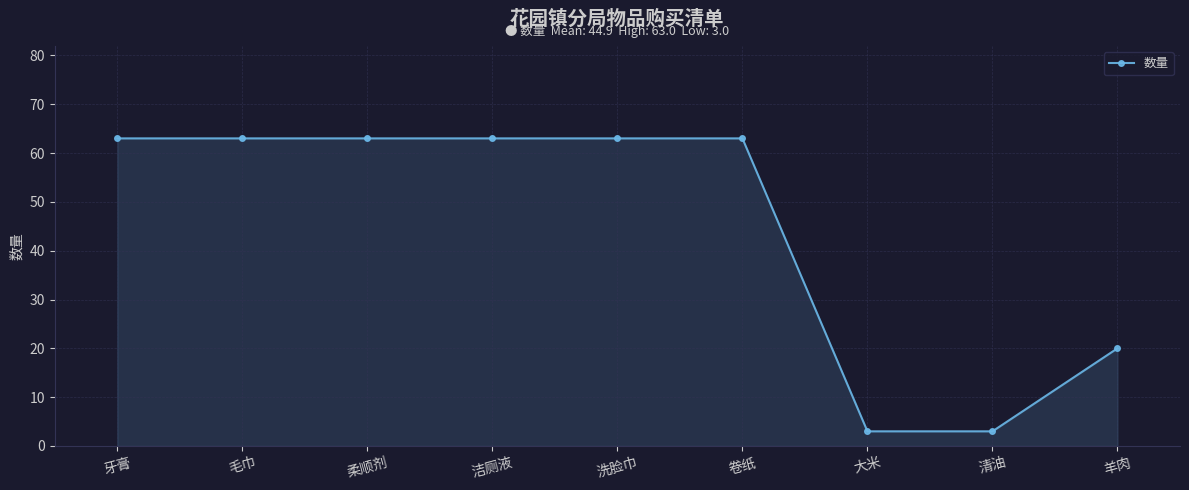

What is the greatest value displayed?

63